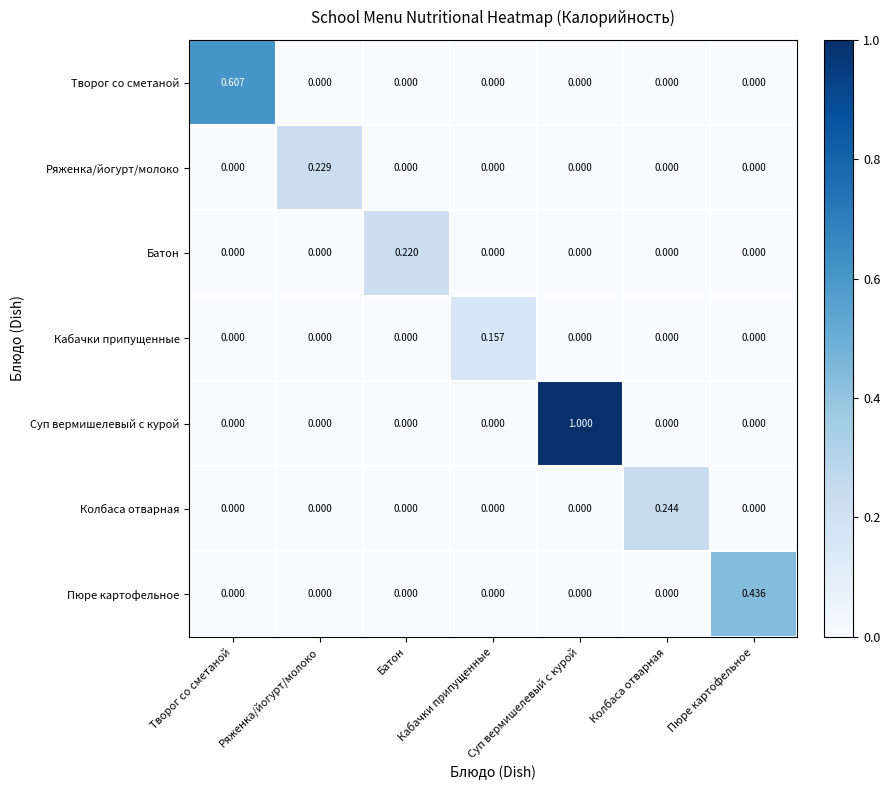

Which series has the widest spread of values?

Суп вермишелевый с курой